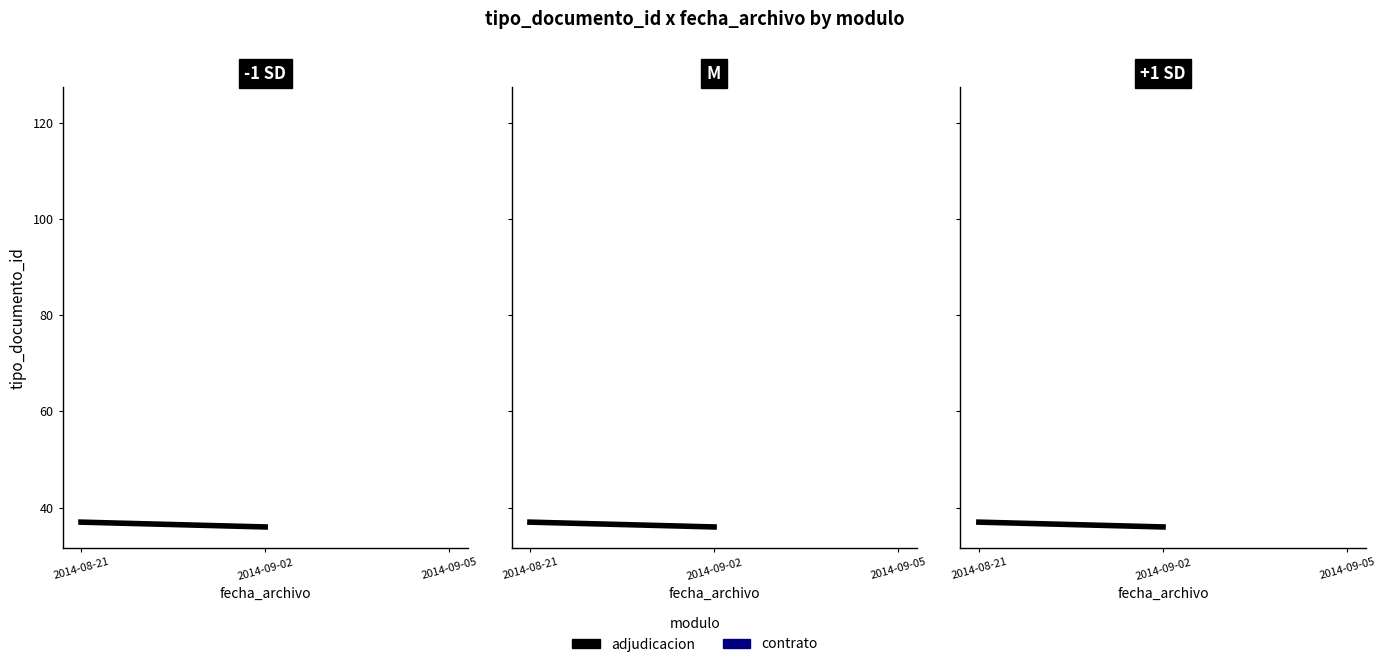

Rank the series by their average value, from lowest to highest.

adjudicacion, contrato